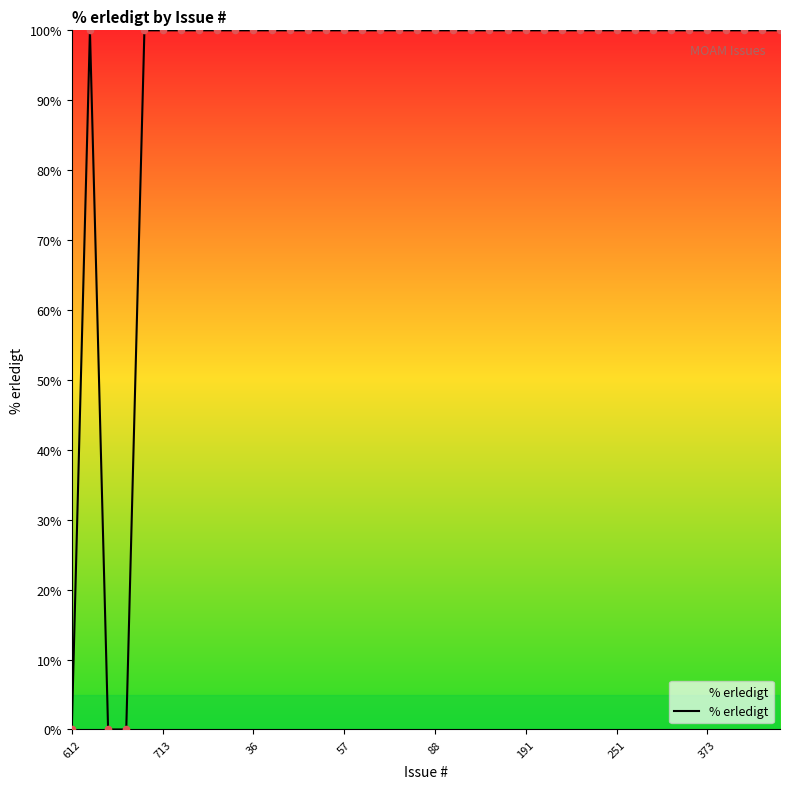

What is the difference between the maximum and minimum values?

100